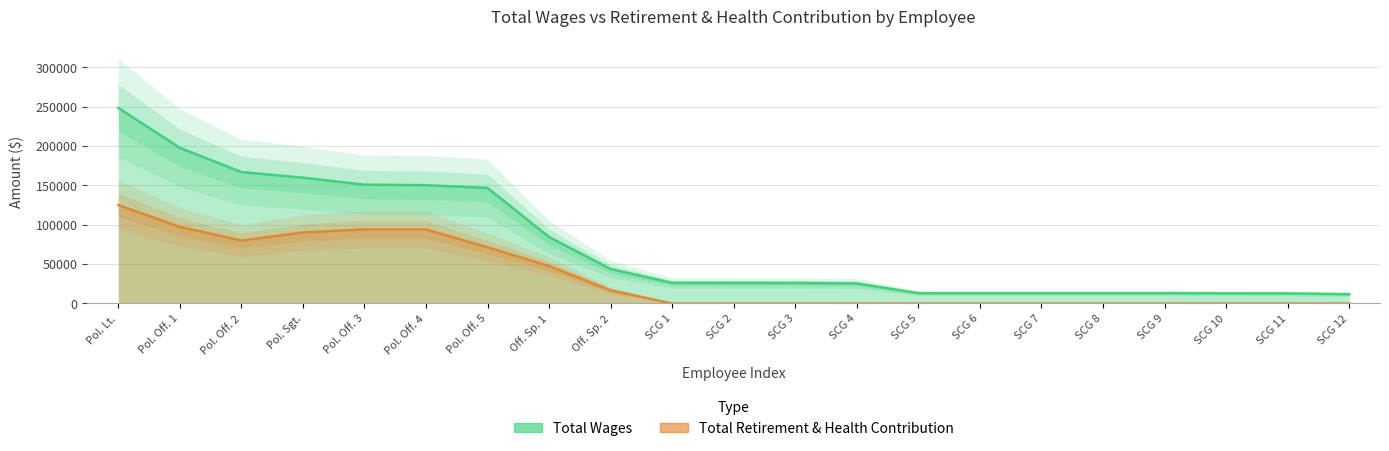

At which label does Total Wages first exceed 26133?

Pol. Lt.